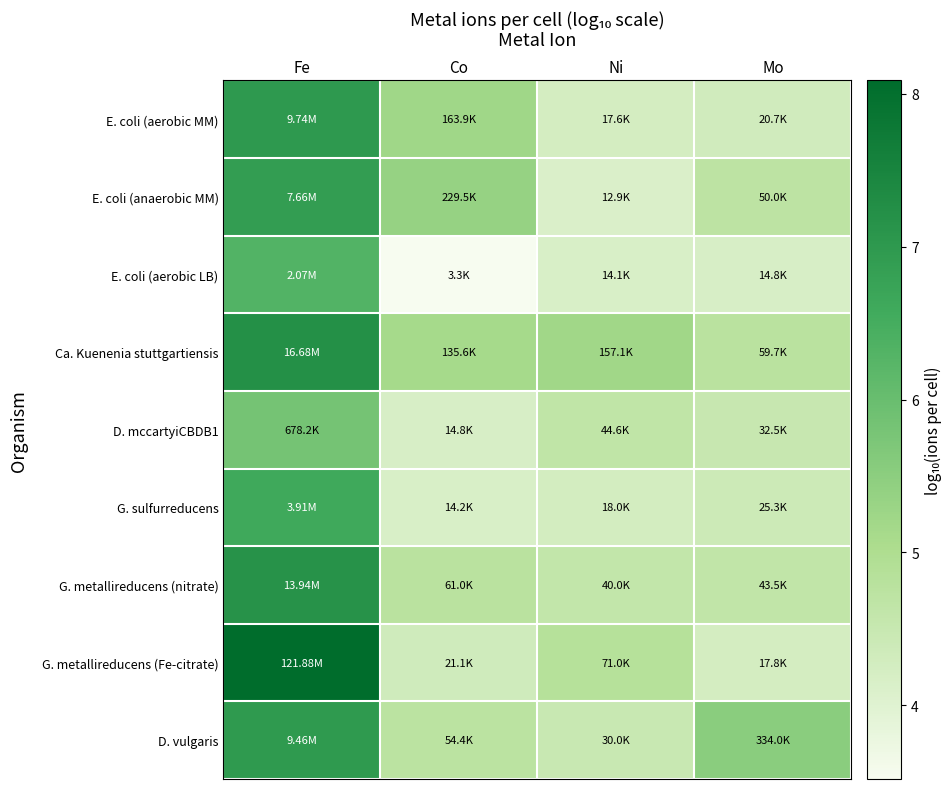

Which series changed the most between Fe and Ni?

G. metallireducens (Fe-citrate)